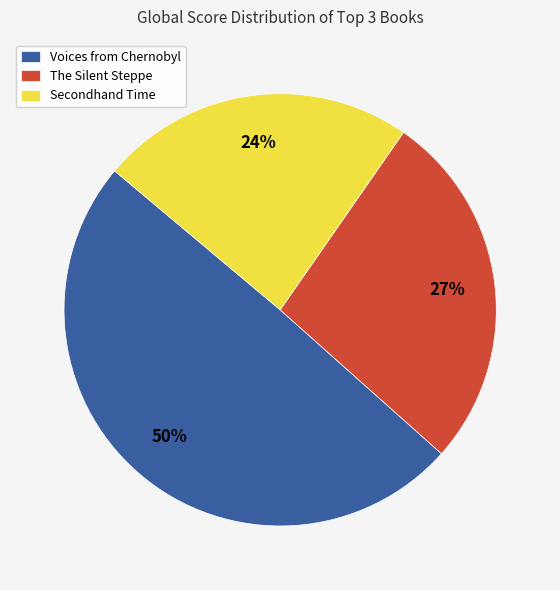

To the nearest percent, what percentage of the pie is The Silent Steppe?

27%